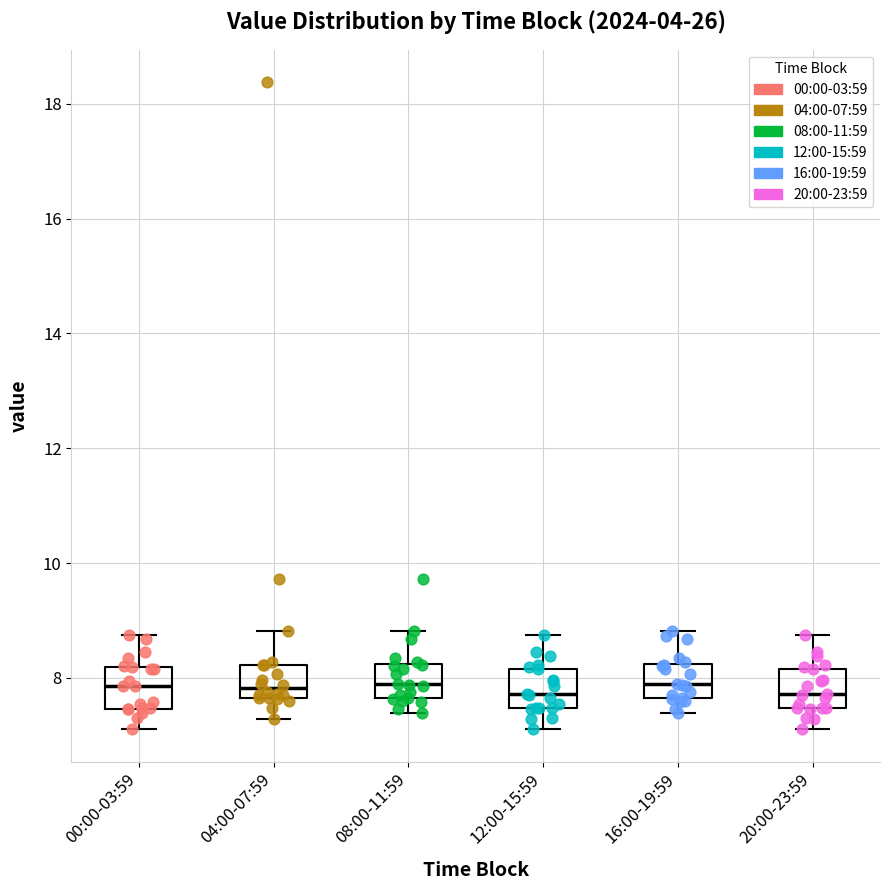

Reading left to right, read every box against the y-axis: the position of its median line, the range the box covers, and the ends of its whiskers. The values are not printed on the chart, so give them approximately, as read against the axis.

00:00-03:59: median 7.8, box 7.4 to 8.2, whiskers 7.2 to 8.8
04:00-07:59: median 7.8, box 7.6 to 8.2, whiskers 7.2 to 8.8
08:00-11:59: median 7.8, box 7.6 to 8.2, whiskers 7.4 to 8.8
12:00-15:59: median 7.8, box 7.4 to 8.2, whiskers 7.2 to 8.8
16:00-19:59: median 7.8, box 7.6 to 8.2, whiskers 7.4 to 8.8
20:00-23:59: median 7.8, box 7.4 to 8.2, whiskers 7.2 to 8.8